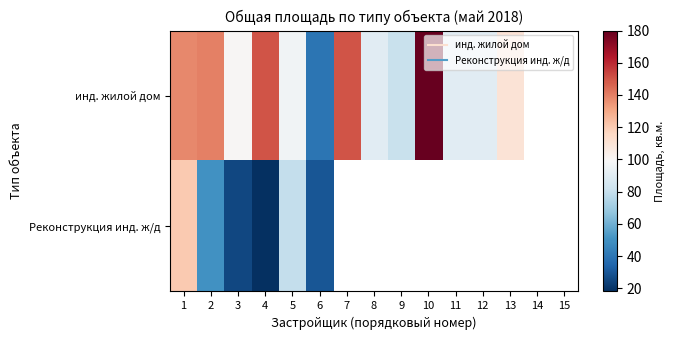

The инд. жилой дом series shows 81.0 at 9. True or false?

True